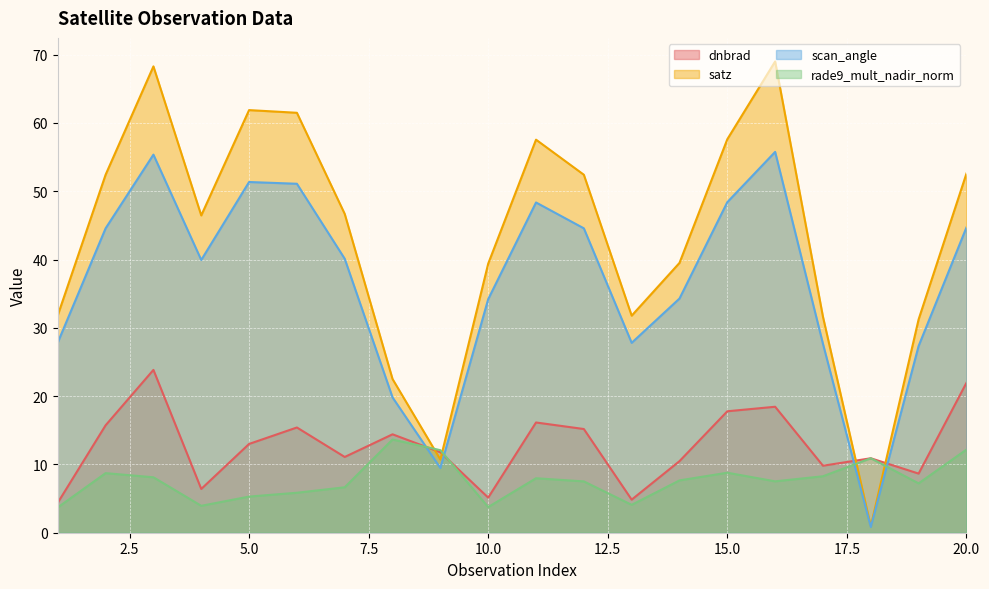

Is it true that dnbrad equals 28.3 at 11?

False